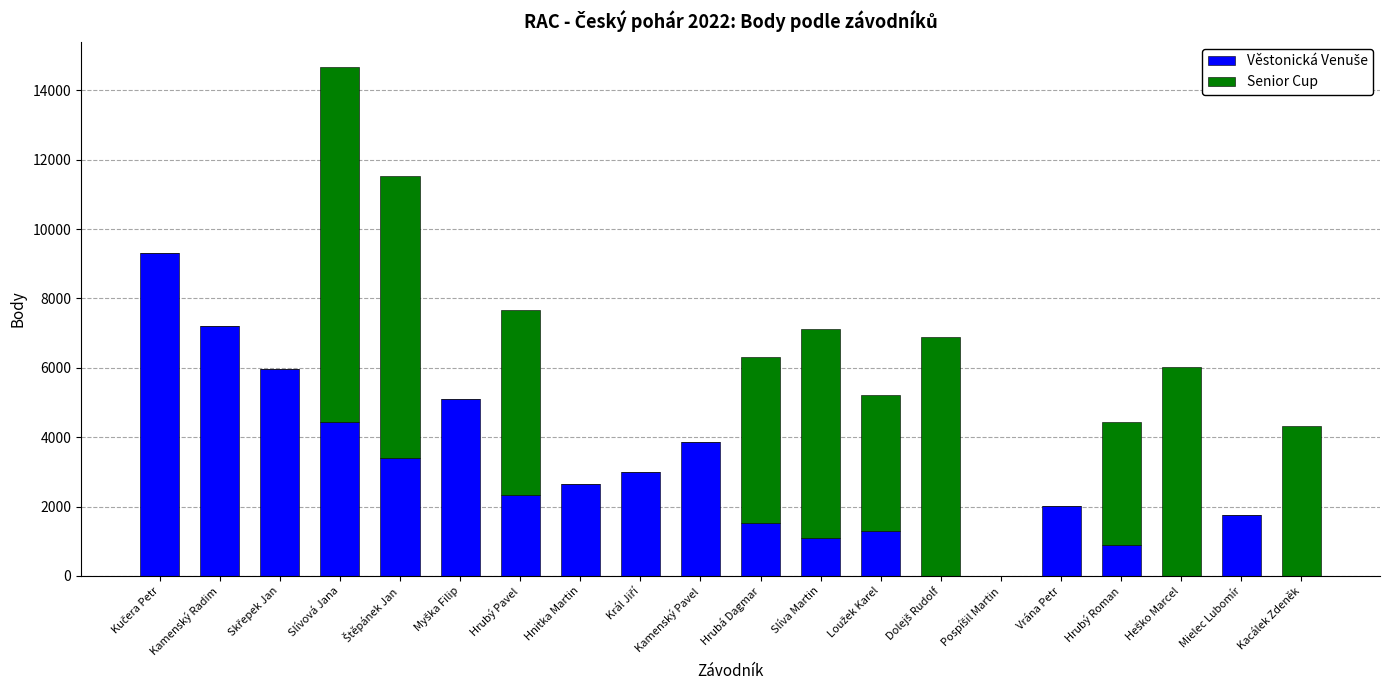

At which category is the sum across all series the highest?

Slívová Jana